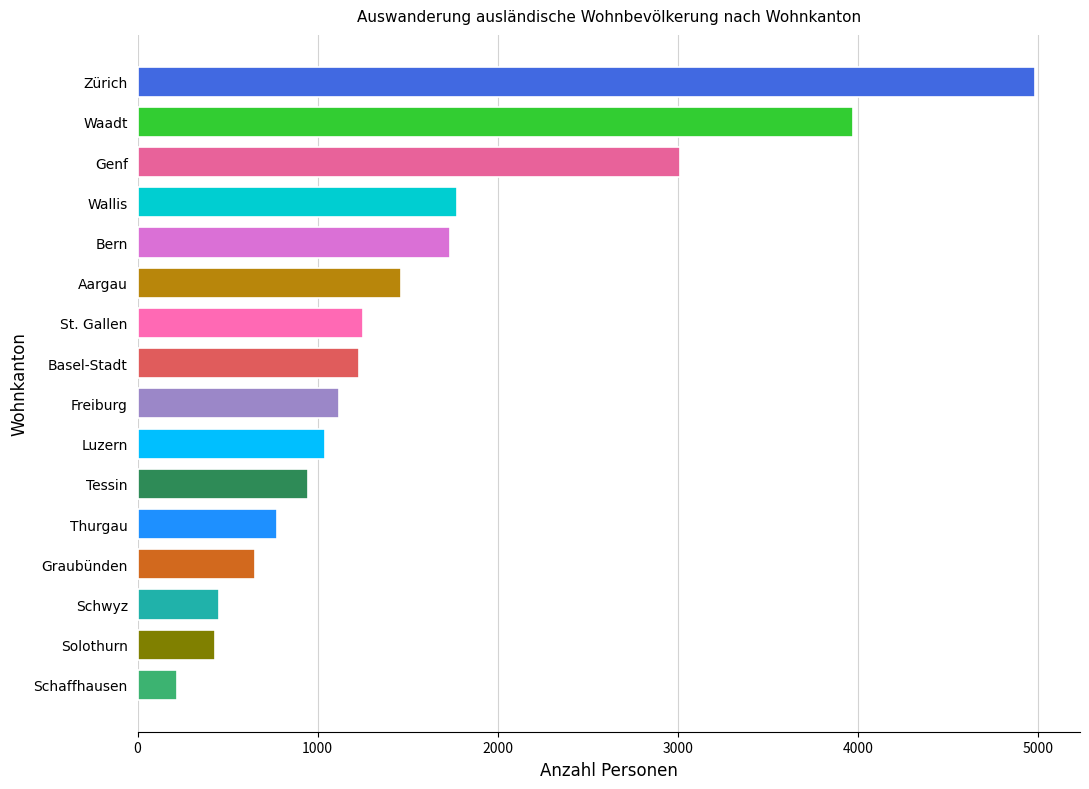

How many distinct data groups are displayed?

1